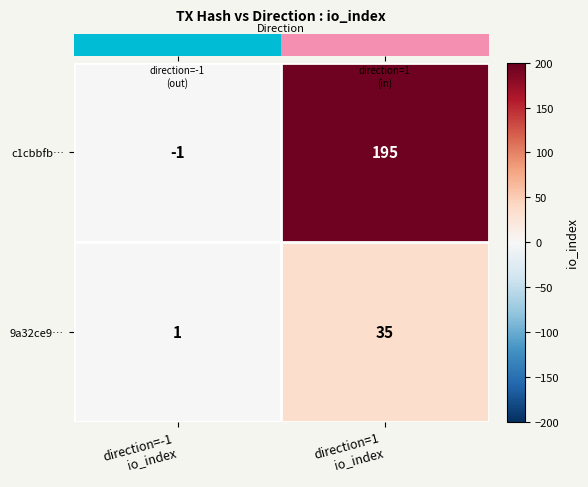

Which series has the widest spread of values?

c1cbbfb…